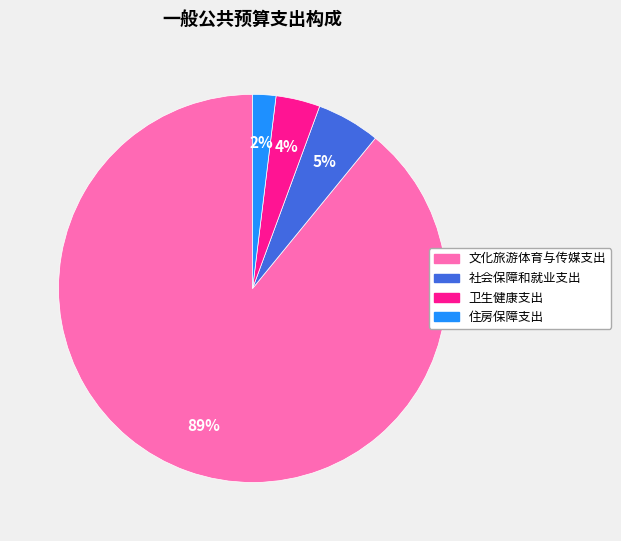

Rank the categories by value from highest to lowest.

文化旅游体育与传媒支出, 社会保障和就业支出, 卫生健康支出, 住房保障支出